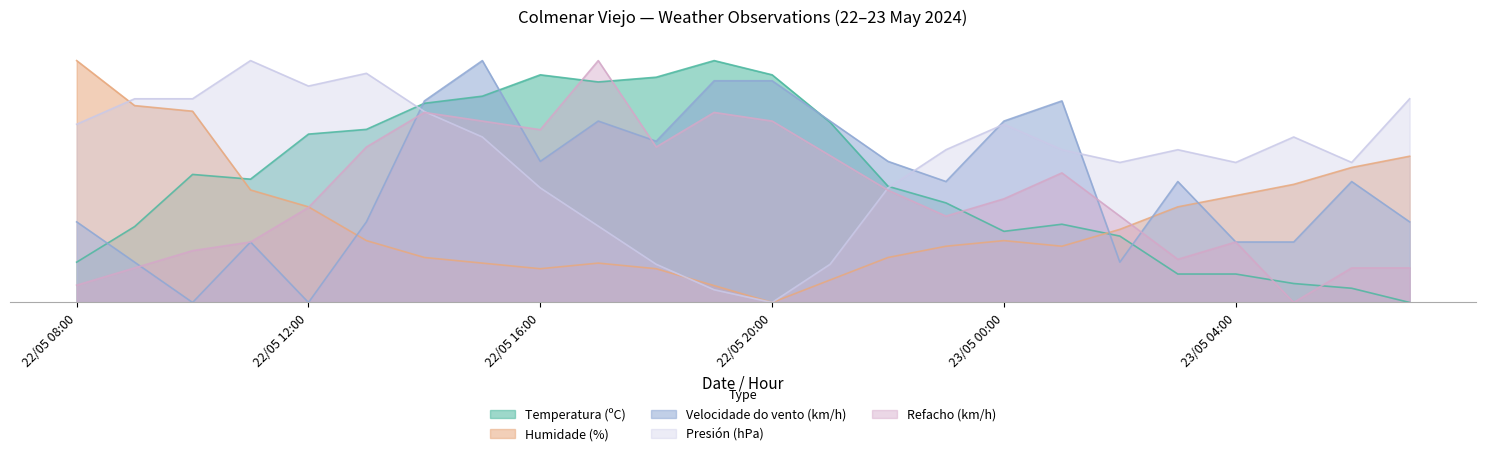

What are all the series names shown in the legend?

Temperatura (ºC), Humidade (%), Velocidade do vento (km/h), Presión (hPa), Refacho (km/h)